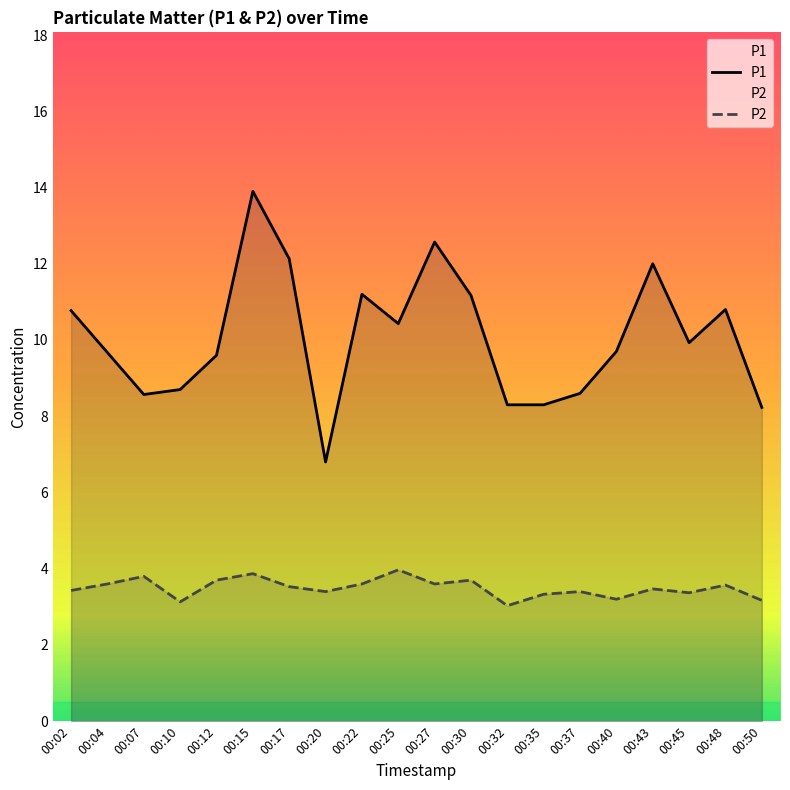

Which series has the widest spread of values?

P1